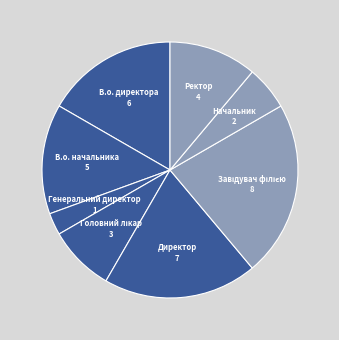

Is there a majority slice in this chart?

No